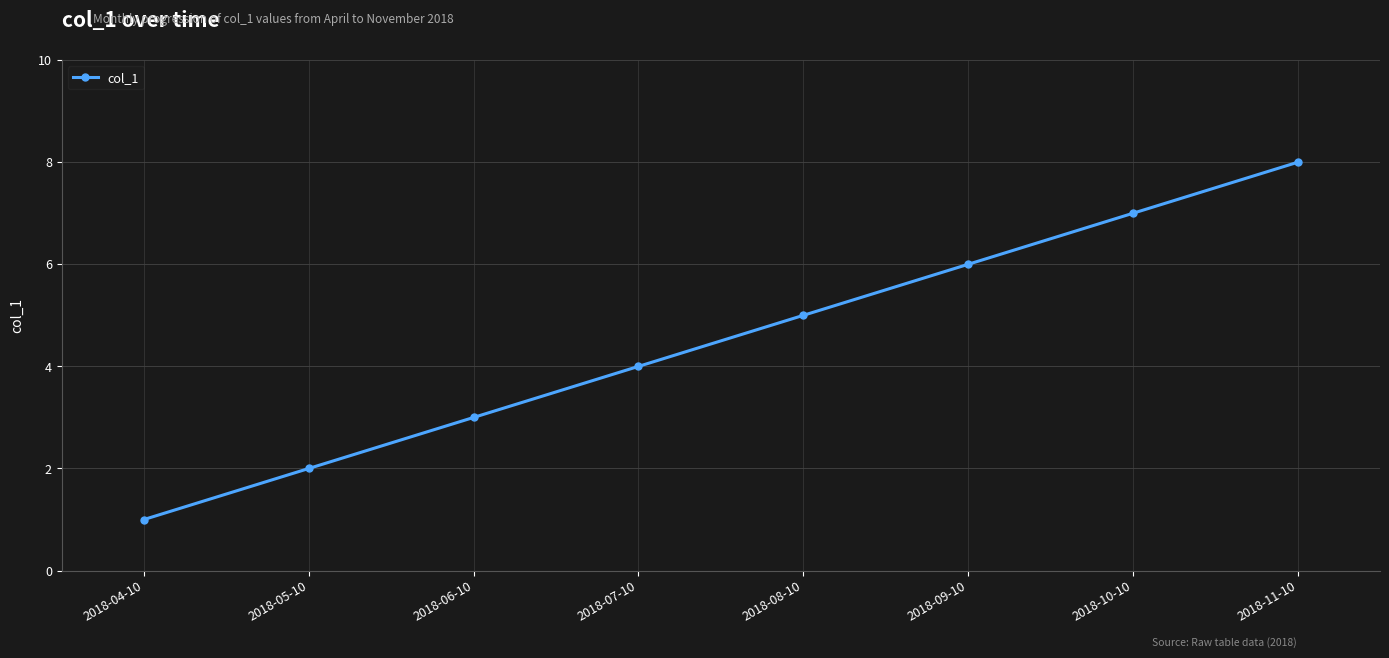

List the labels in order of value, largest first.

2018-11-10, 2018-10-10, 2018-09-10, 2018-08-10, 2018-07-10, 2018-06-10, 2018-05-10, 2018-04-10